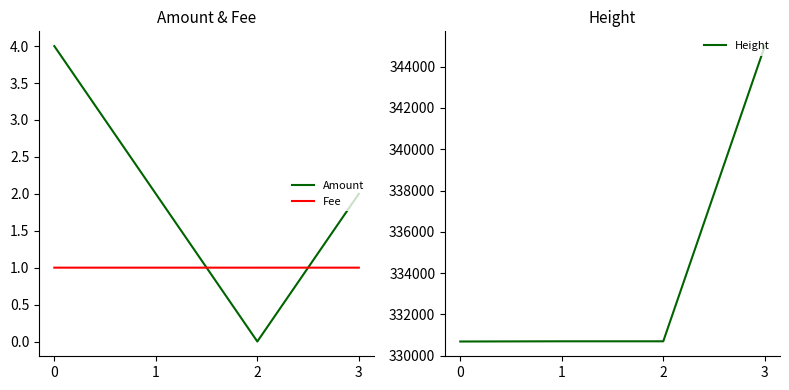

How many distinct data groups are displayed?

3